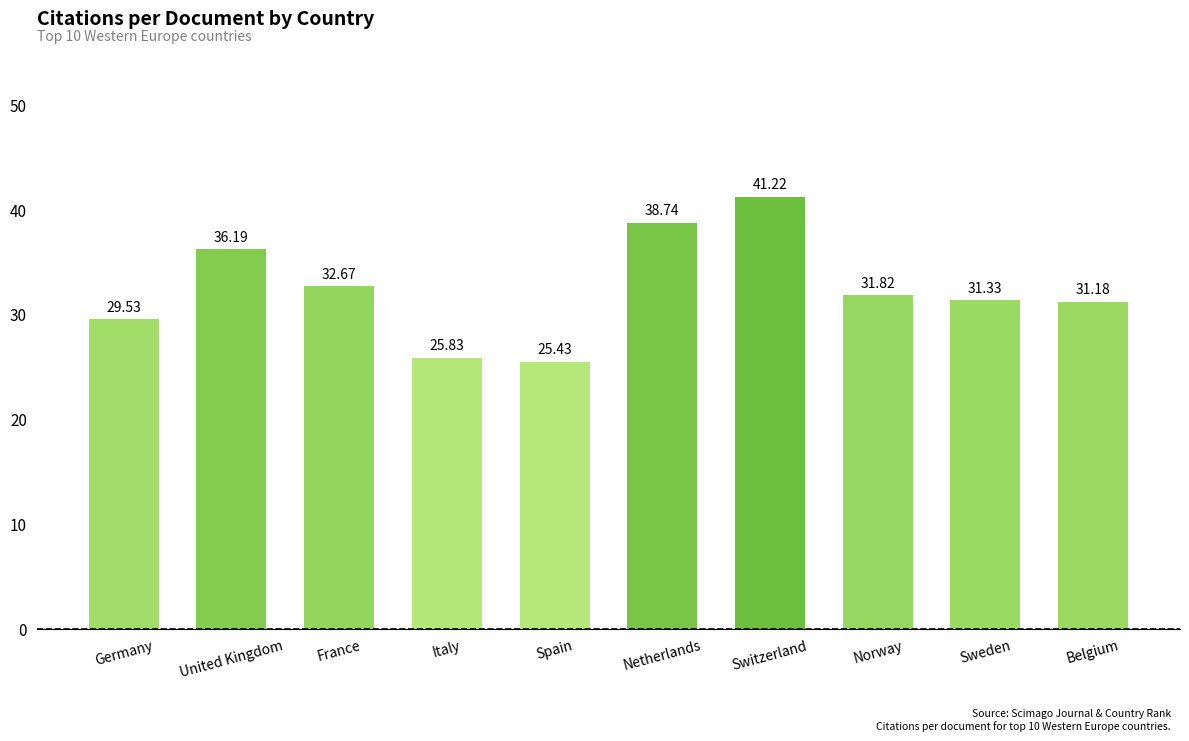

What is the difference between the maximum and minimum values?

15.8